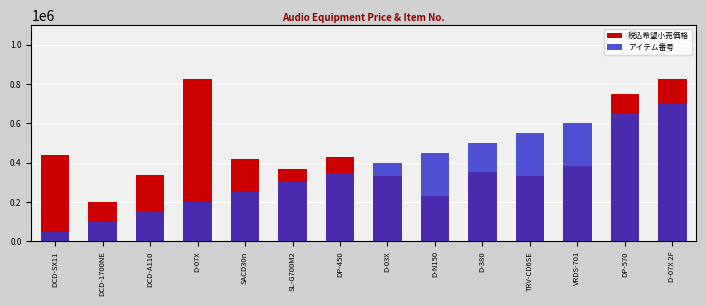

What is the difference between the second highest and minimum values in the アイテム番号 series?

600000